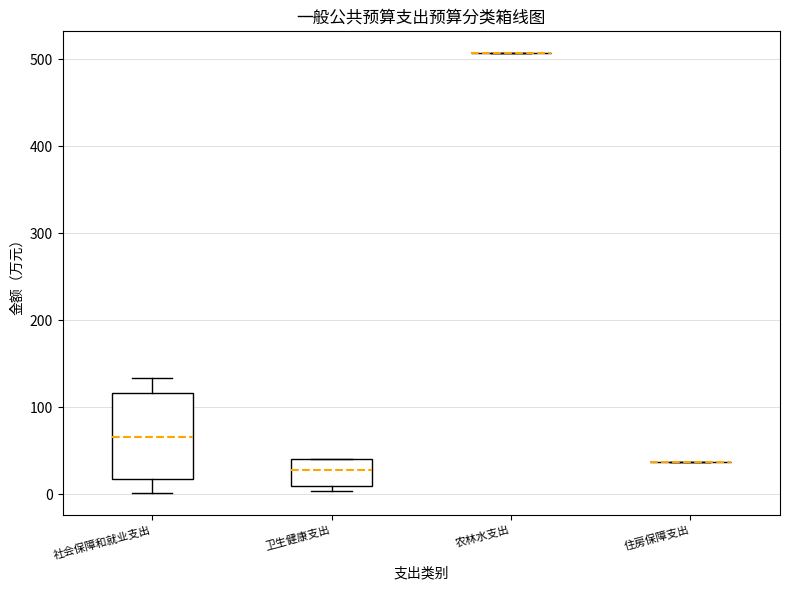

Reading left to right, read every box against the y-axis: the position of its median line, the range the box covers, and the ends of its whiskers. The values are not printed on the chart, so give them approximately, as read against the axis.

社会保障和就业支出: median 70, box 20 to 120, whiskers 0 to 130
卫生健康支出: median 30, box 10 to 40, whiskers 0 to 40
农林水支出: box collapsed to a line at 510, whiskers 510 to 510
住房保障支出: box collapsed to a line at 40, whiskers 40 to 40